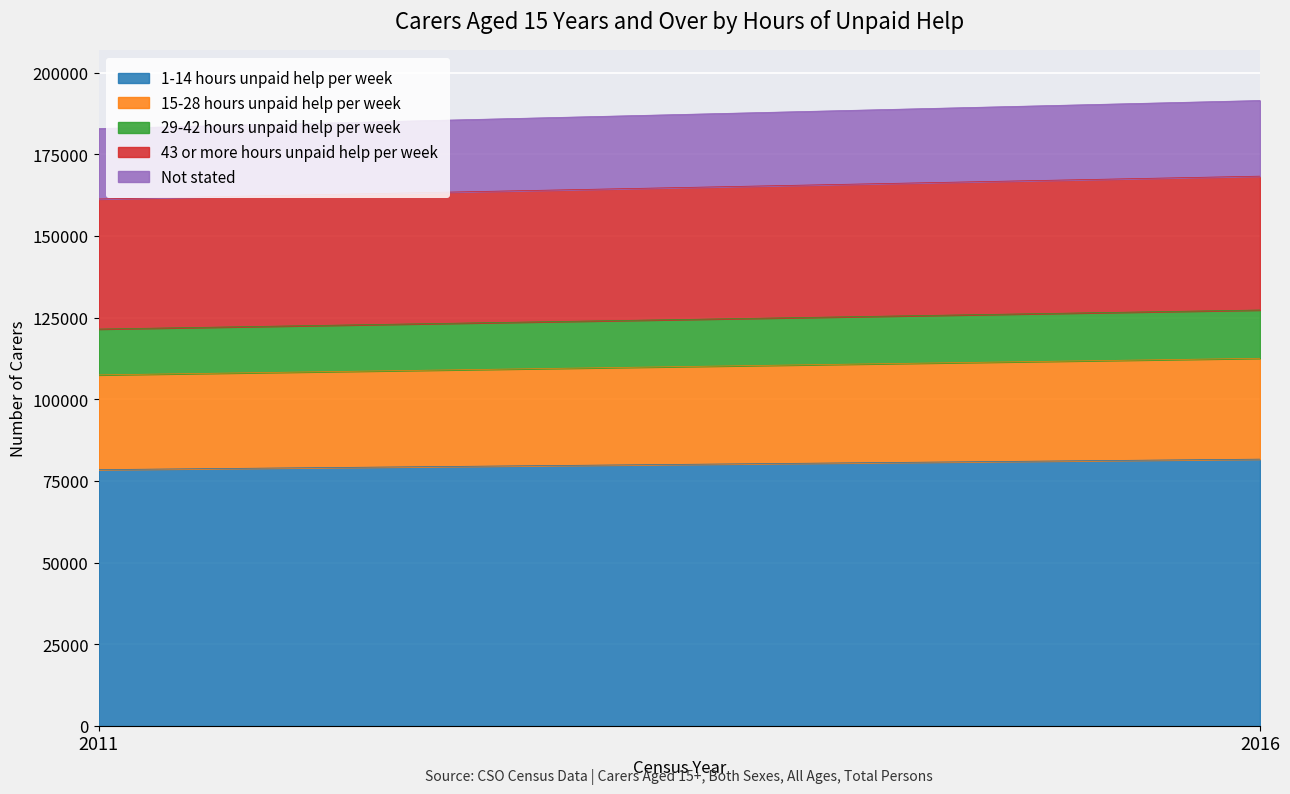

Is it true that 15-28 hours unpaid help per week equals 17787 at 2016?

False